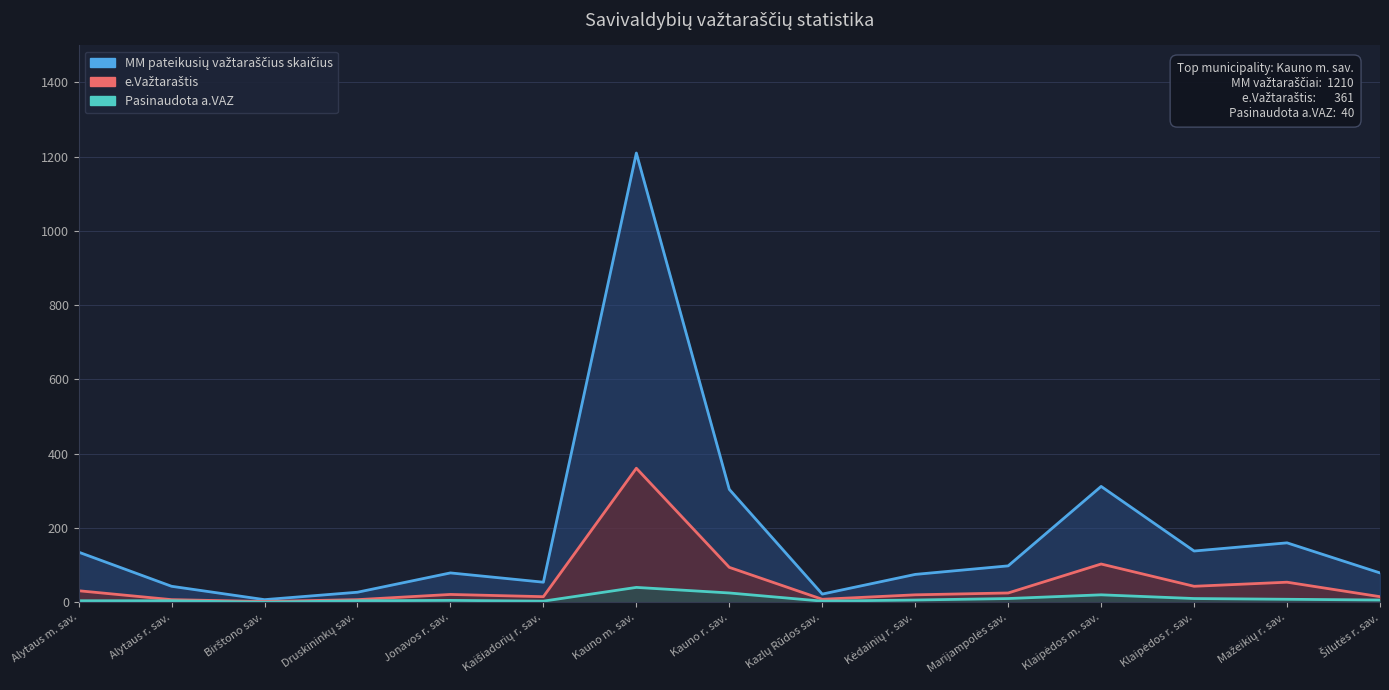

Is it true that Pasinaudota a.VAZ equals 6 at Šilutės r. sav.?

True